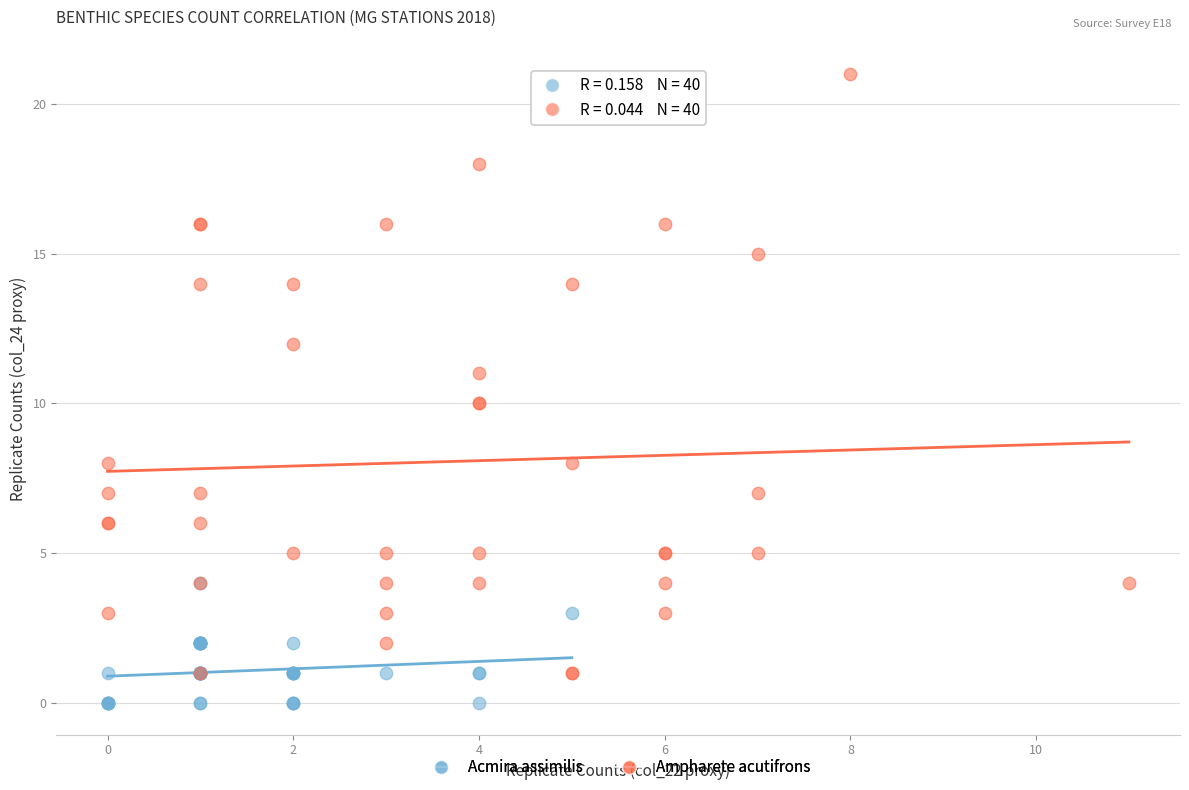

What are all the series names shown in the legend?

Acmira assimilis, Ampharete acutifrons